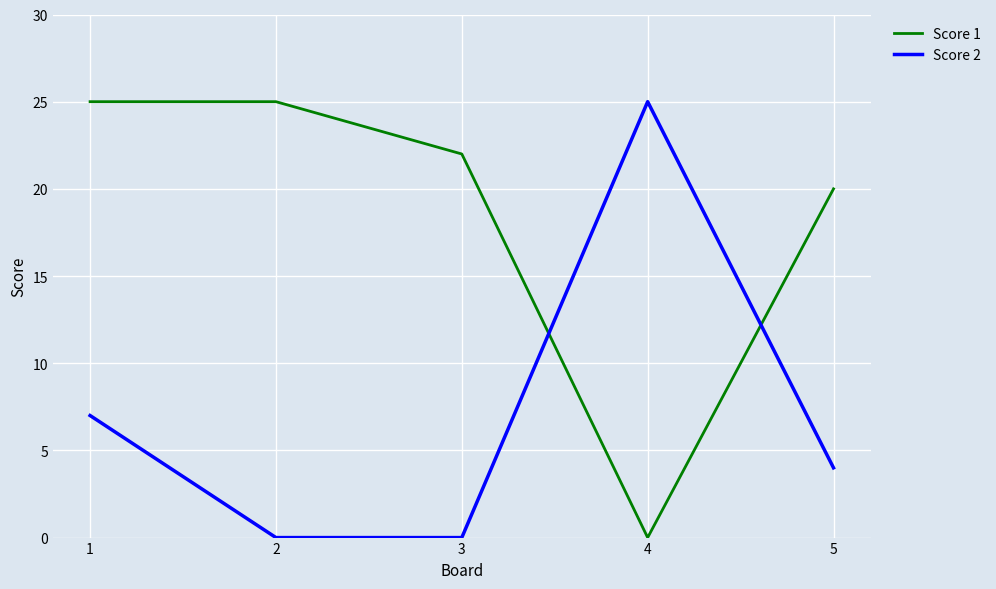

What is the difference between the Score 1 values at 1 and 3?

3